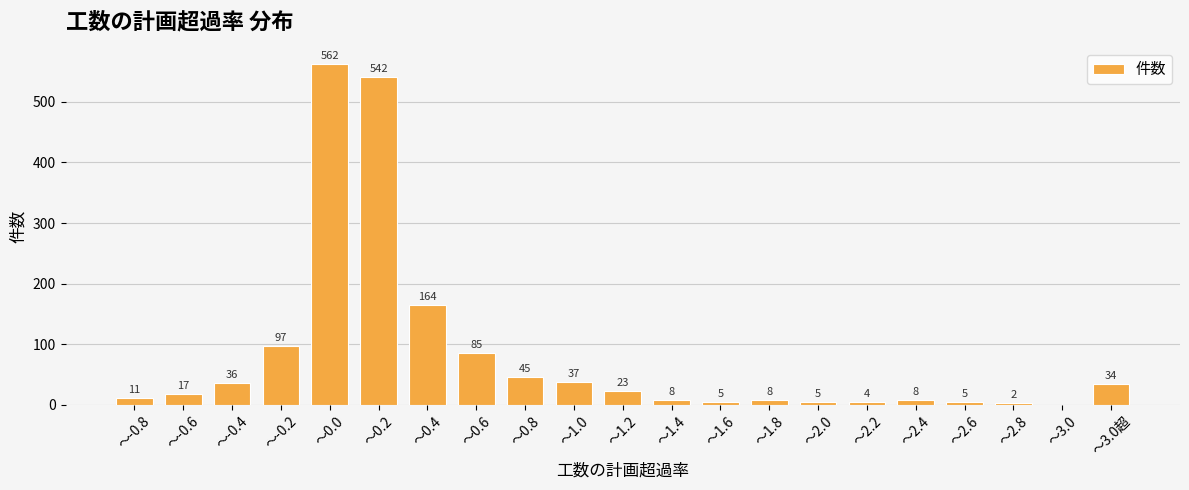

The value at ～3.0超 is 11. True or false?

False